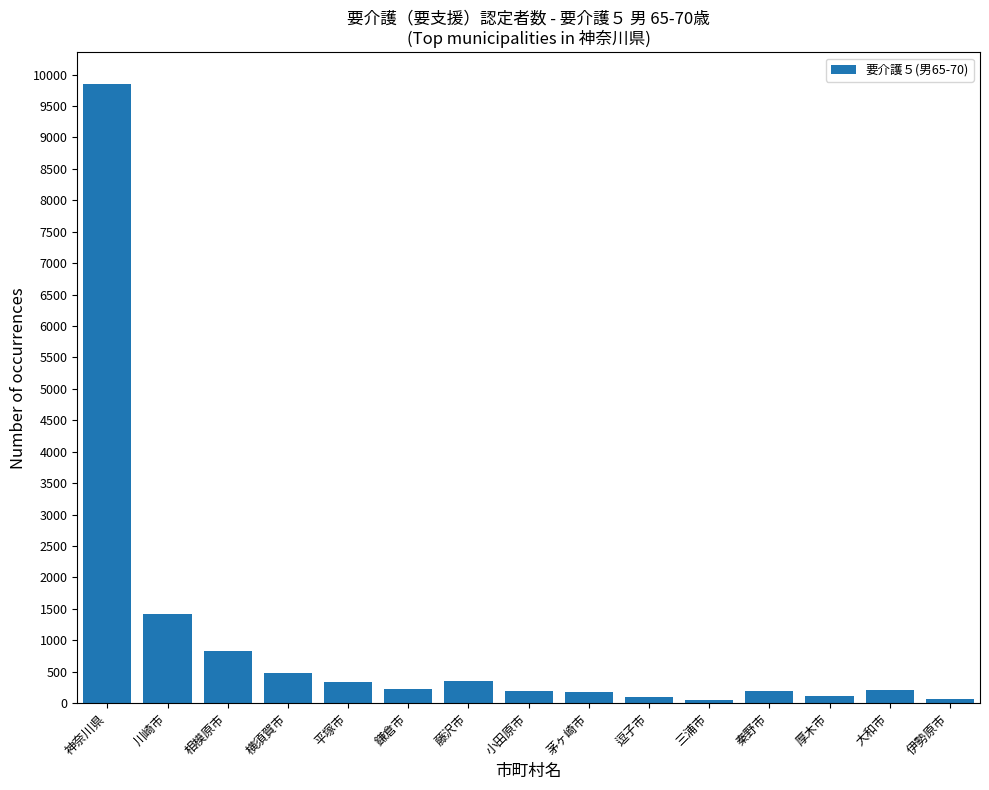

Count the number of data series in this chart.

1